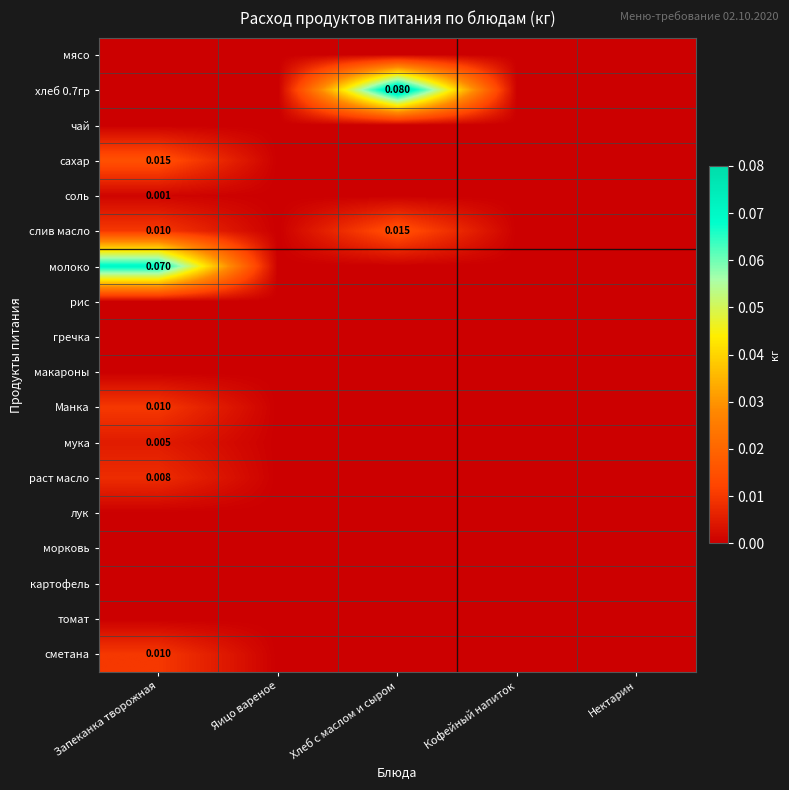

List the labels in order of картофель value, smallest first.

Запеканка творожная, Яицо вареное, Хлеб с маслом и сыром, Кофейный напиток, Нектарин